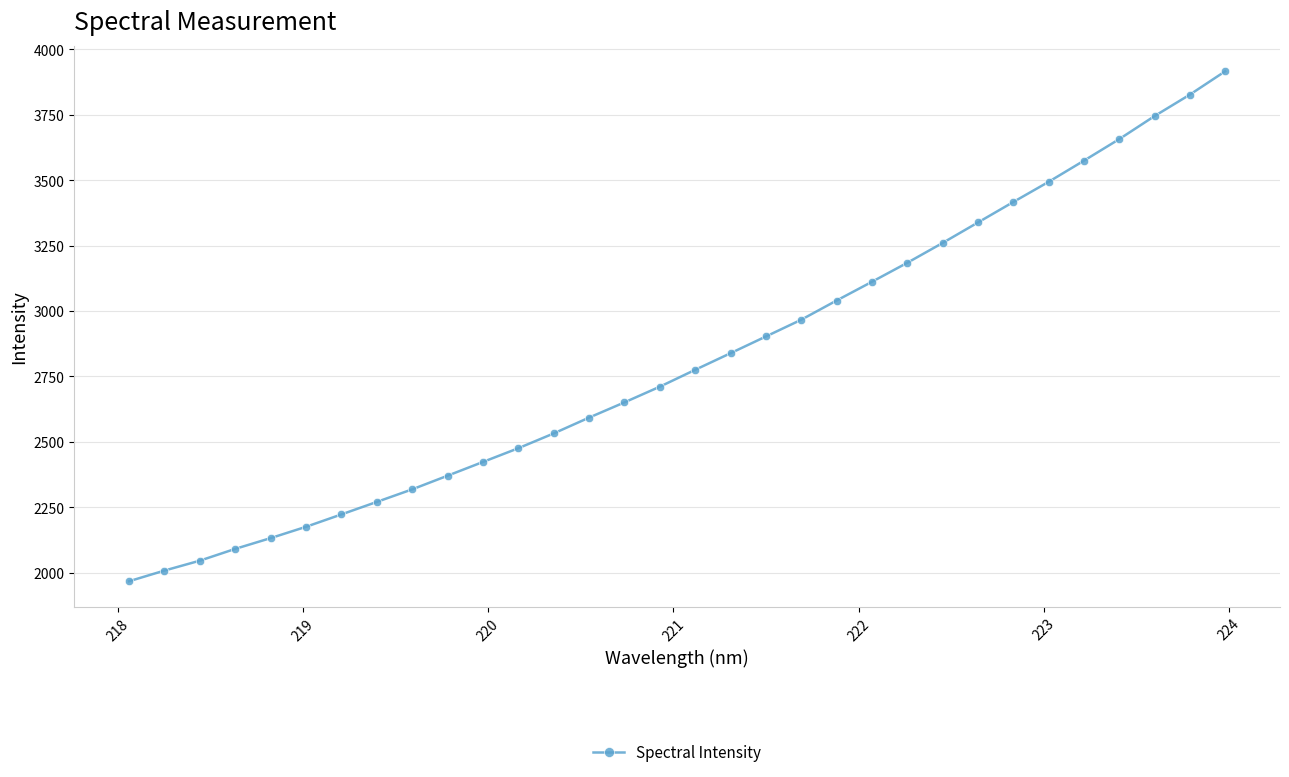

What is the value of the 4th point from the left?

2091.6